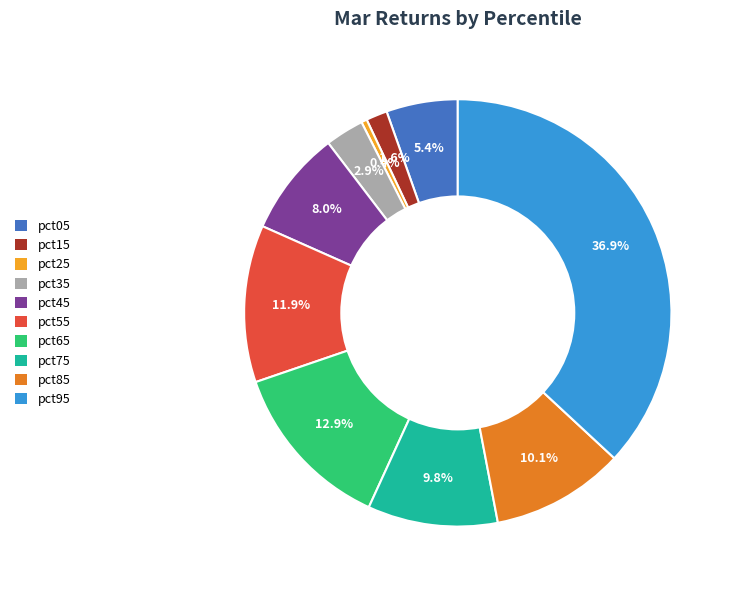

Is pct05 the majority of the pie?

No